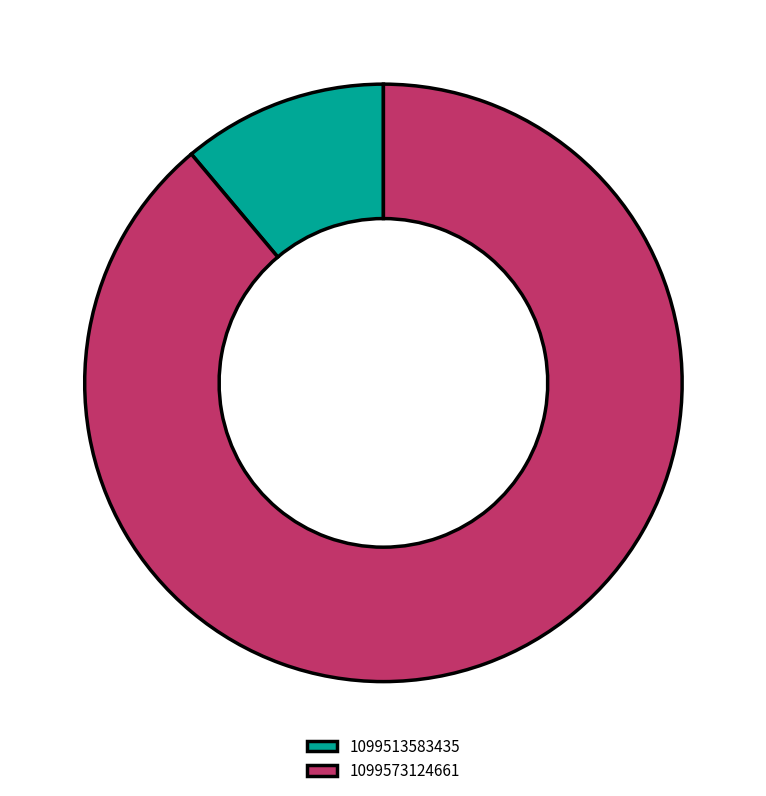

Does 1099513583435 account for over 50% of the chart?

No